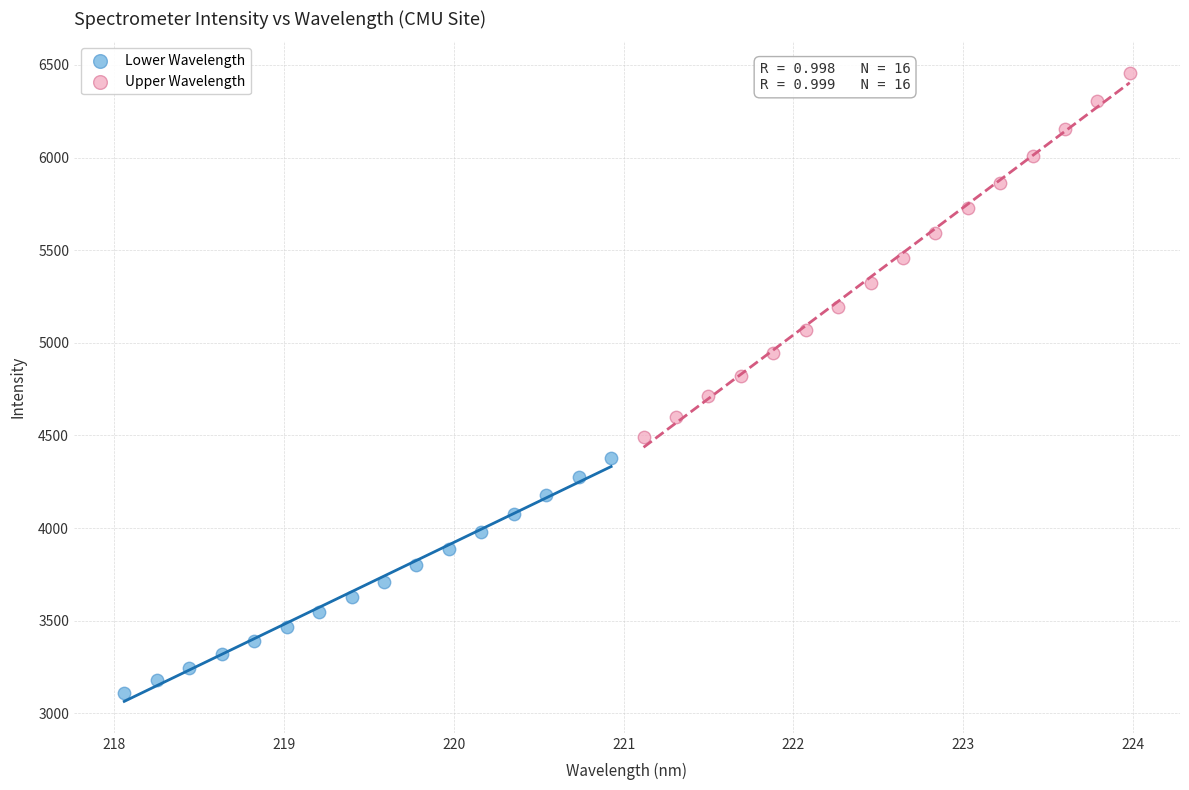

Which series contains the highest Y value?

Upper Wavelength